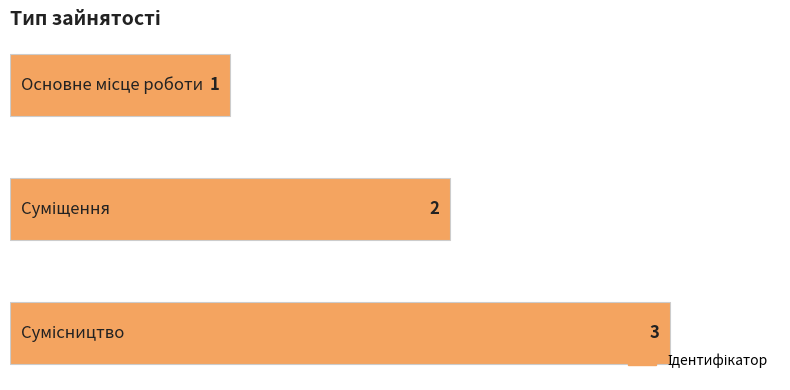

What is the value of the 2nd bar from the top?

2